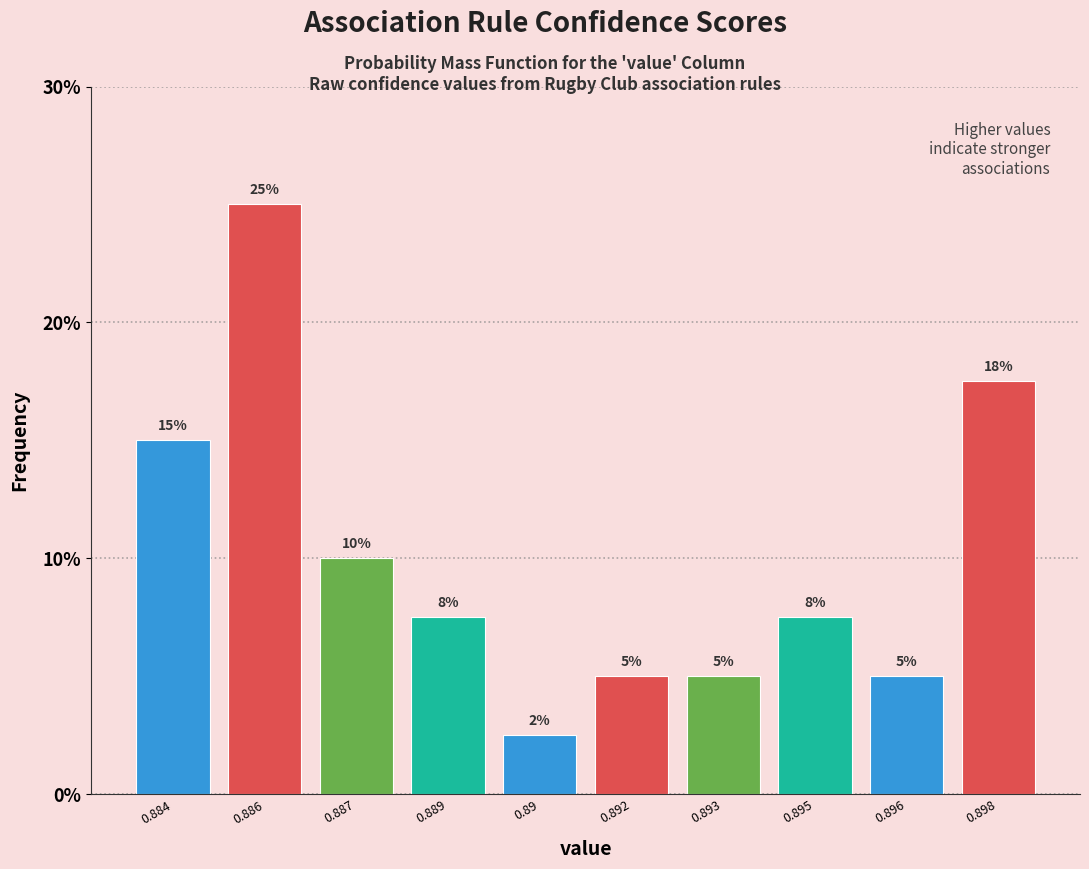

At which label is the value closest to 13?

0.884